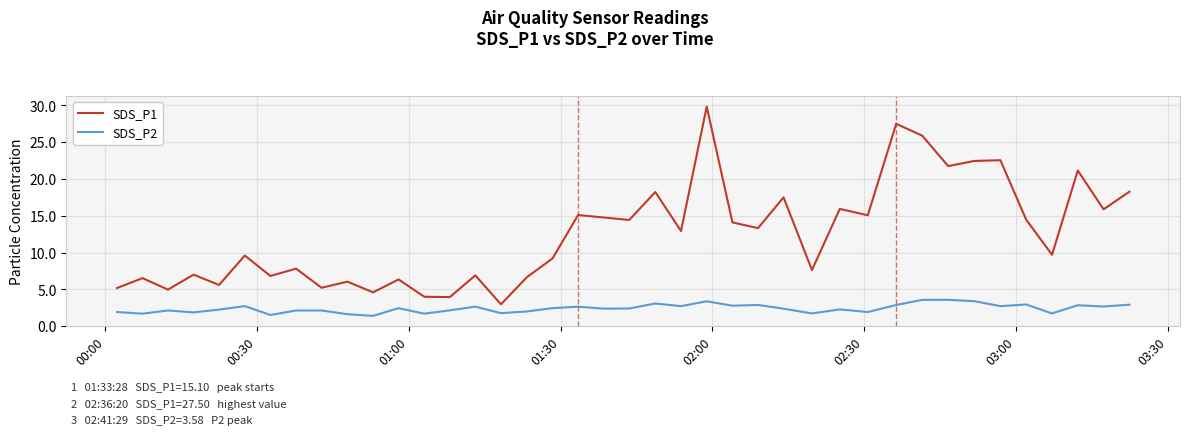

List the series in order of their overall mean, lowest first.

SDS_P2, SDS_P1